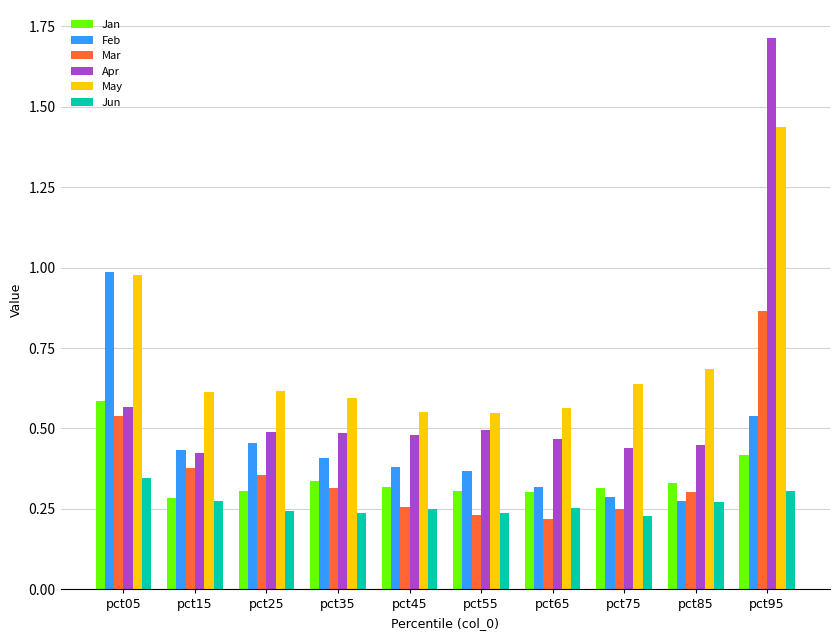

List the series in order of their peak value, highest first.

Apr, May, Feb, Mar, Jan, Jun